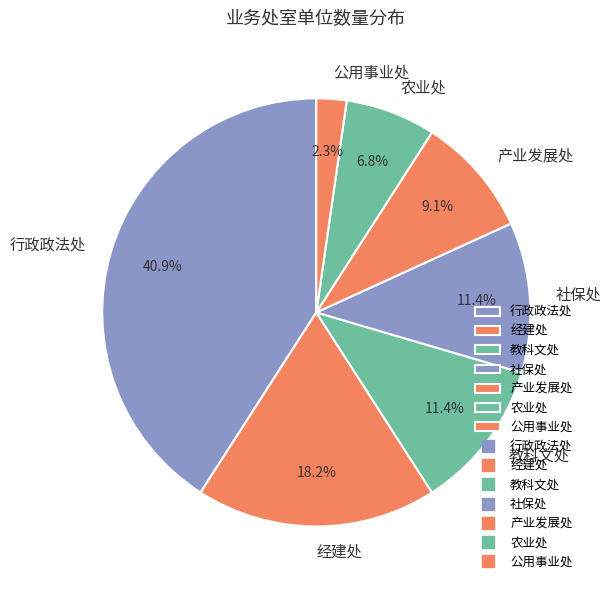

Combined, do 教科文处 and 公用事业处 account for over 50%?

No